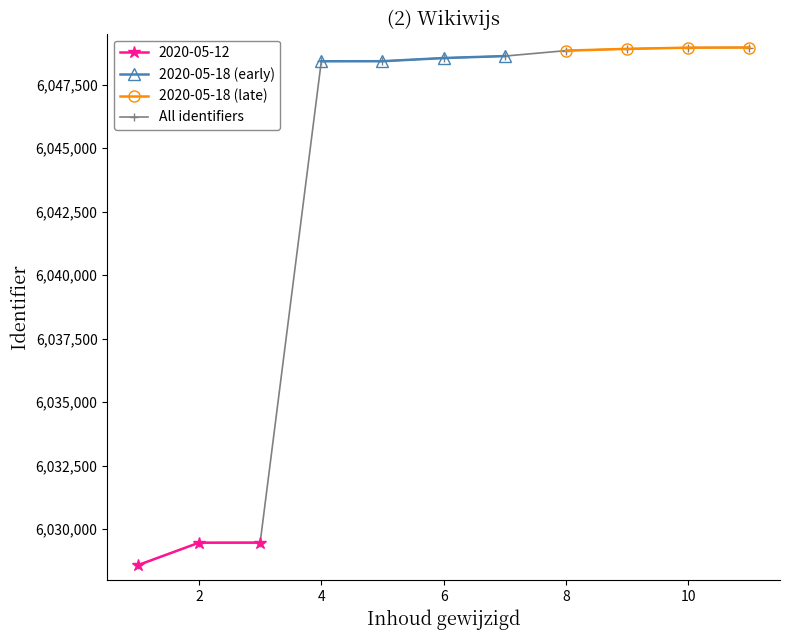

What is the lowest value of the All identifiers series?

6028587